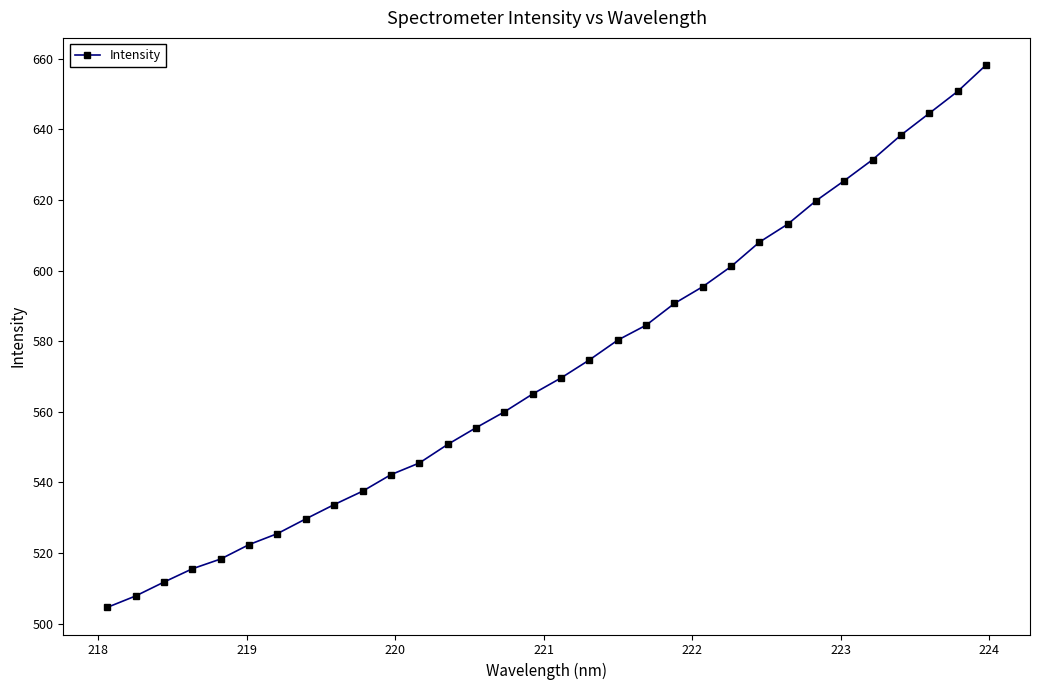

What is the difference between the second highest and second lowest values?

143.0